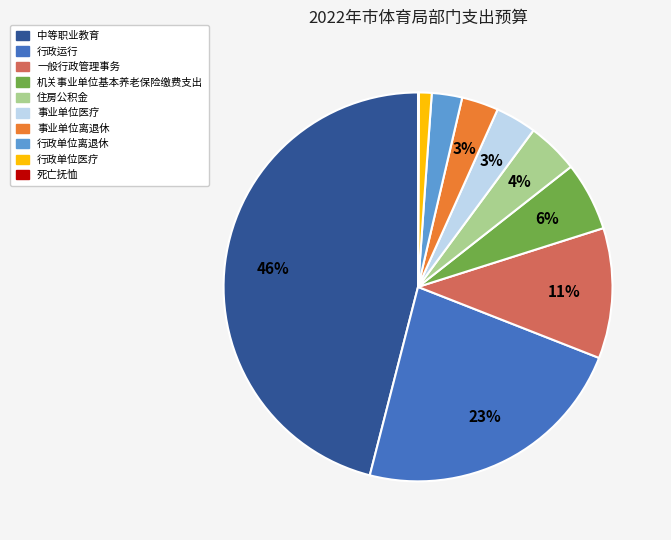

Is there any slice that represents more than half of the pie?

No